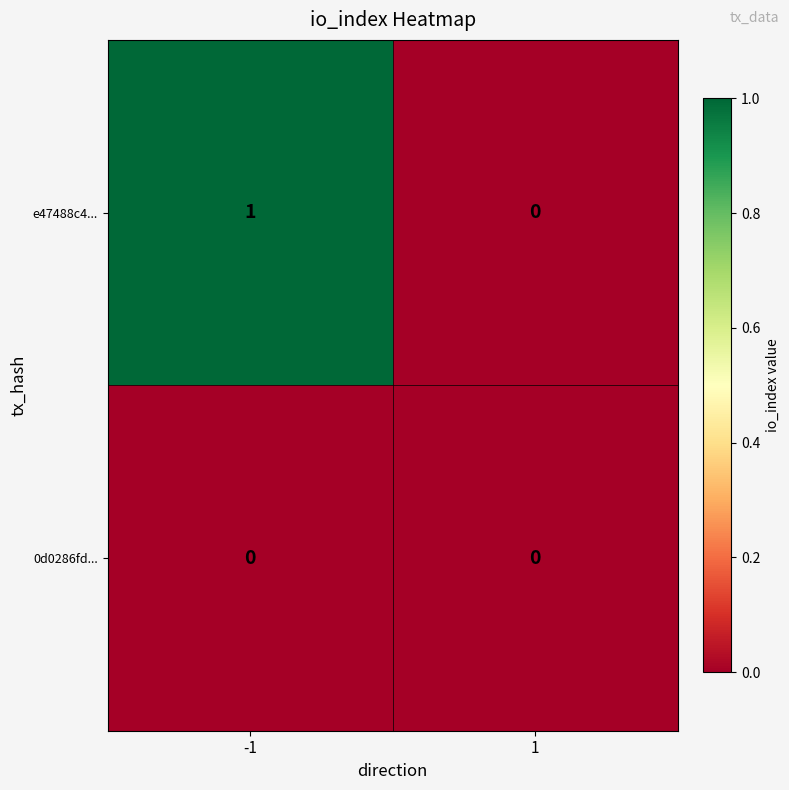

Between -1 and 1, which series saw the biggest shift?

e47488c4...